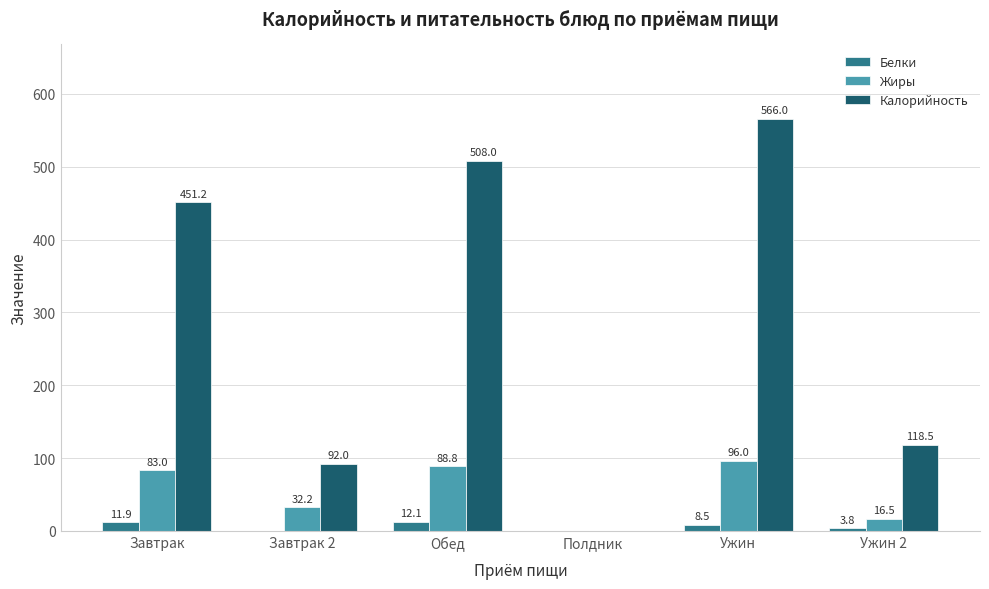

At which label is Калорийность closest to 283?

Ужин 2